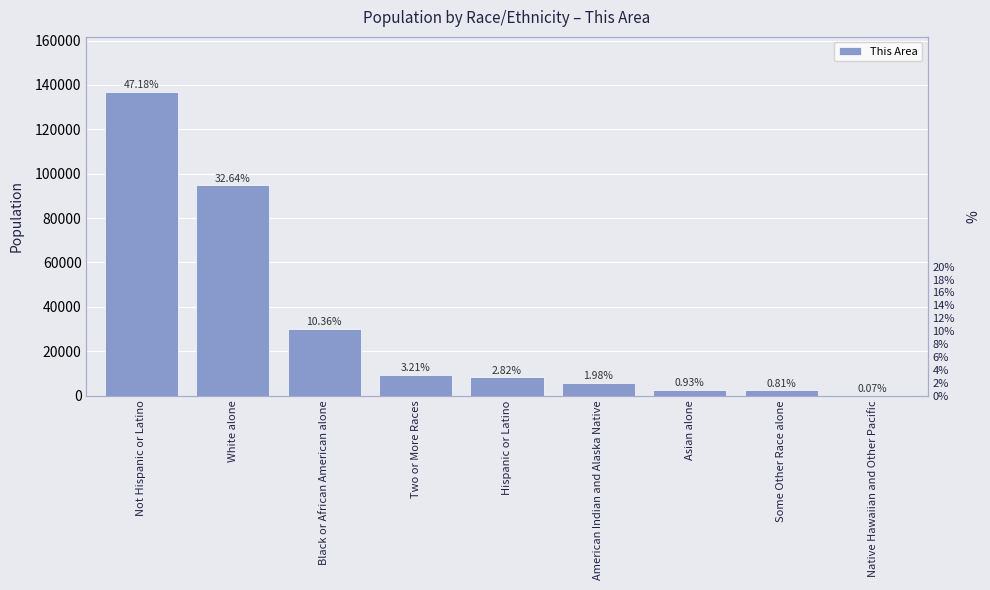

Reading left to right, what are all the values shown in this chart?

Not Hispanic or Latino=137014	White alone=94791	Black or African American alone=30086	Two or More Races=9314	Hispanic or Latino=8179	American Indian and Alaska Native=5749	Asian alone=2706	Some Other Race alone=2340	Native Hawaiian and Other Pacific=207